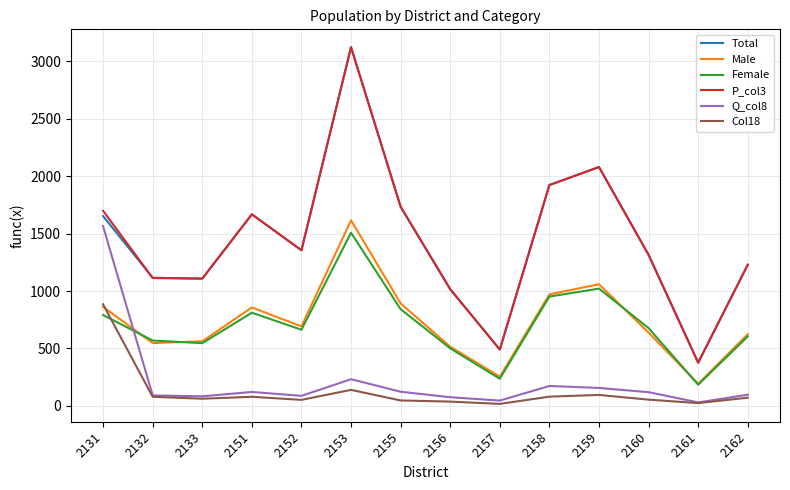

True or false: Q_col8 and P_col3 cross at least once.

False